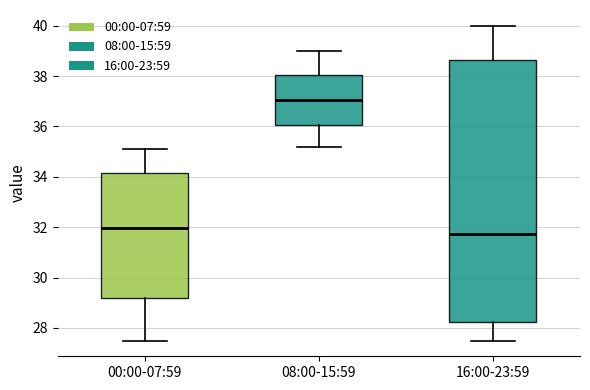

Where does the upper whisker of the box for 16:00-23:59 end on the y-axis? The values are not printed on the chart, so give them approximately, as read against the axis.

40.0